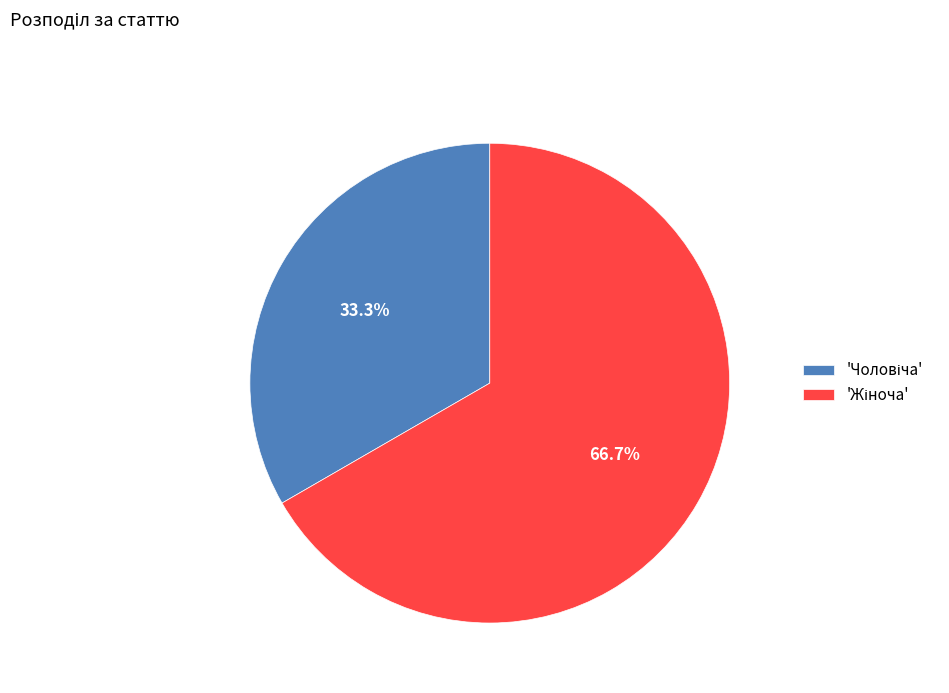

Does any single category account for the majority?

Yes